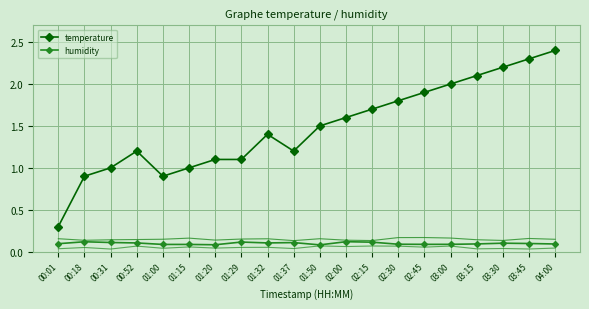

What is the average value of the temperature series?

1.5